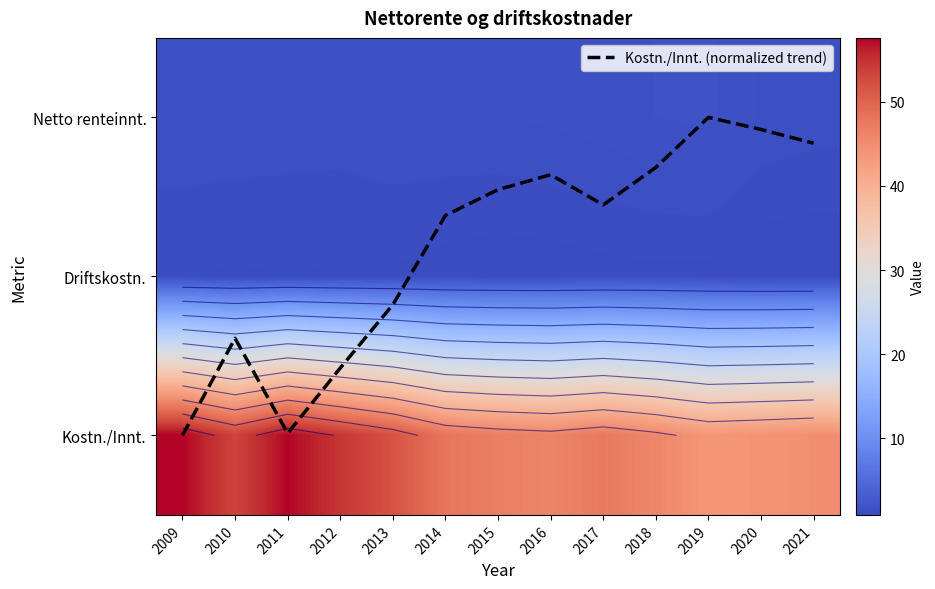

What is the difference between the Kostn./Innt. values at 2009 and 2018?

11.7